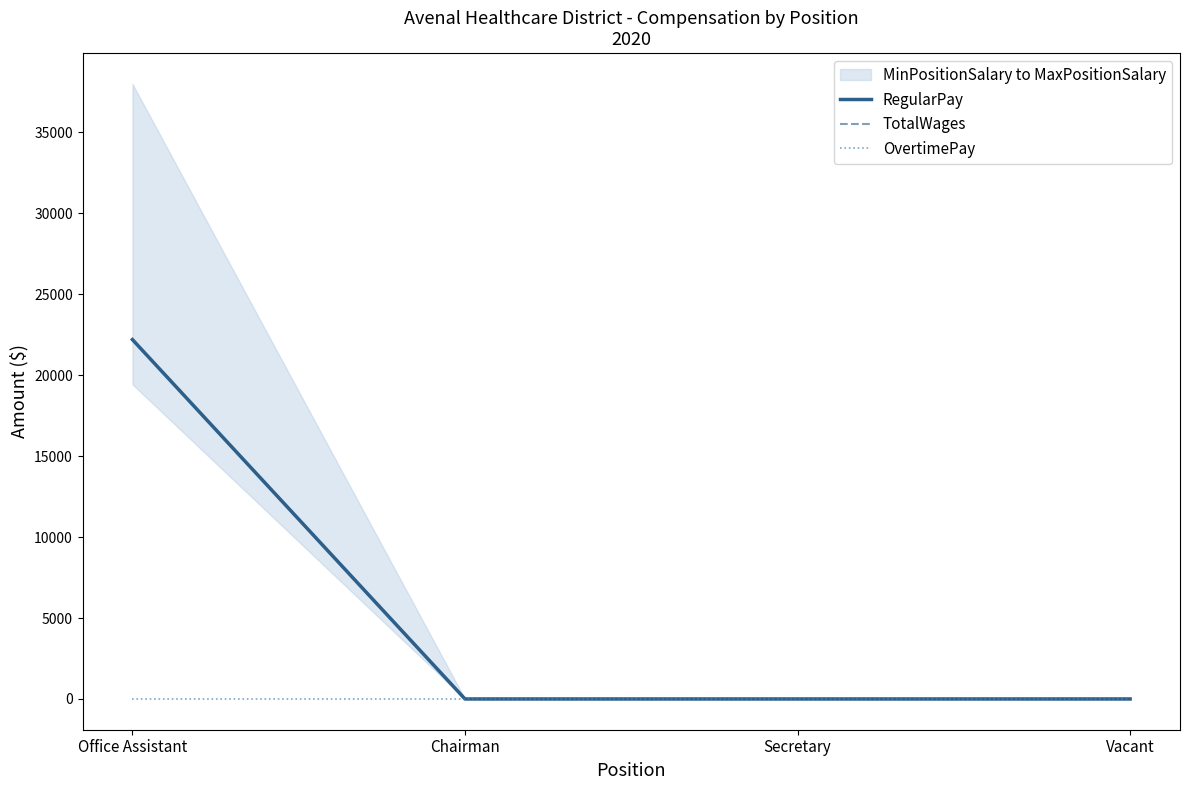

True or false: OvertimePay and TotalWages cross at least once.

False